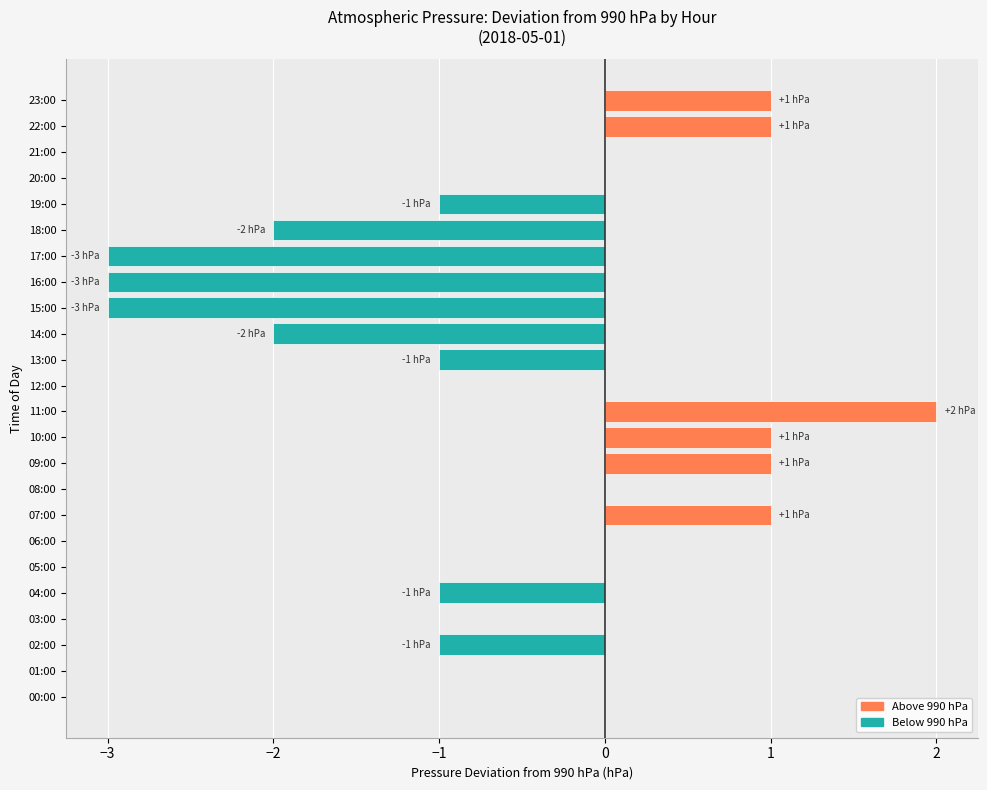

Reading bottom to top, extract all data points from this chart.

00:00=0	01:00=0	02:00=-1	03:00=0	04:00=-1	05:00=0	06:00=0	07:00=1	08:00=0	09:00=1	10:00=1	11:00=2	12:00=0	13:00=-1	14:00=-2	15:00=-3	16:00=-3	17:00=-3	18:00=-2	19:00=-1	20:00=0	21:00=0	22:00=1	23:00=1